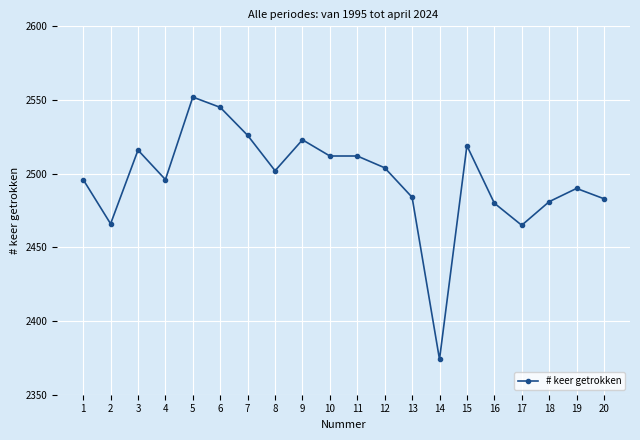

The chart shows a value of 1390 at 16. True or false?

False